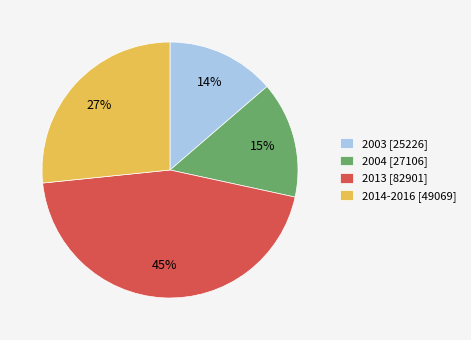

Between 2004 [27106] and 2003 [25226], which is larger?

2004 [27106]